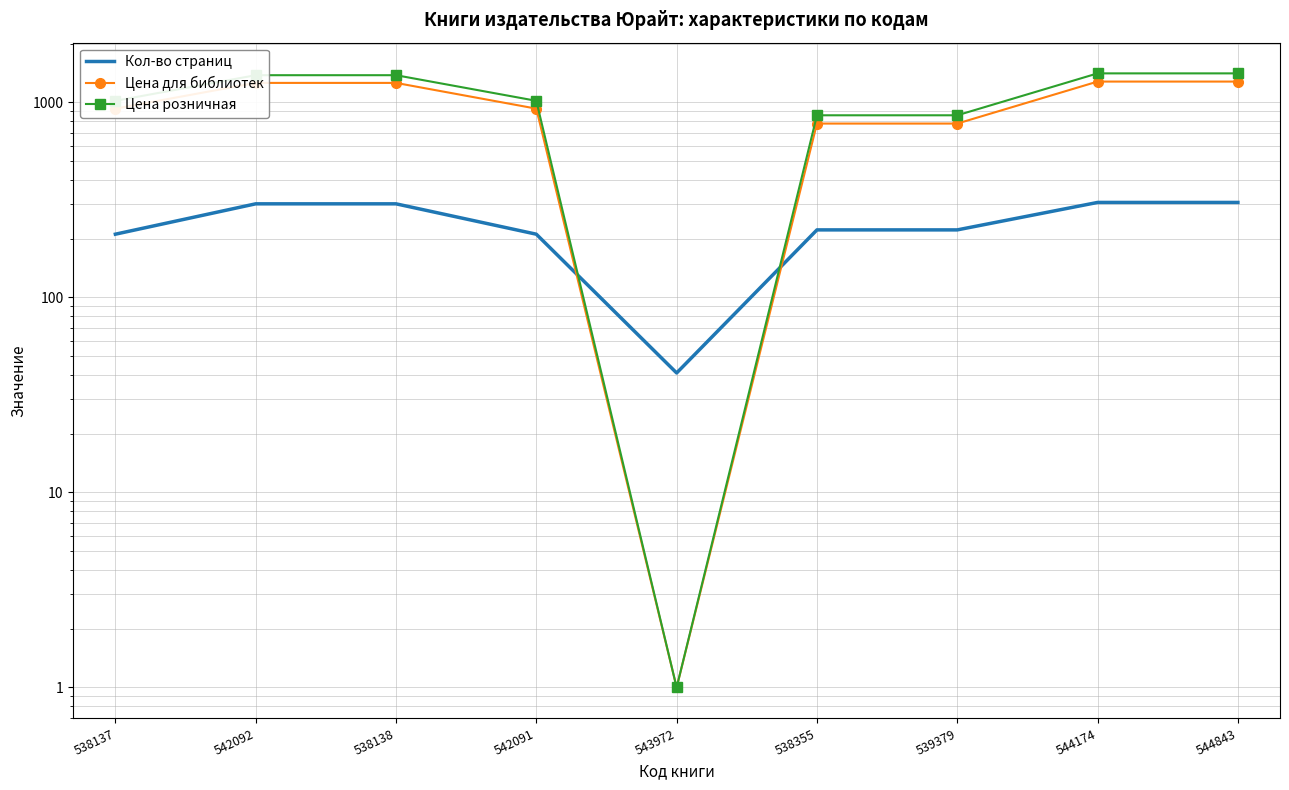

At which category is the sum across all series the highest?

544174